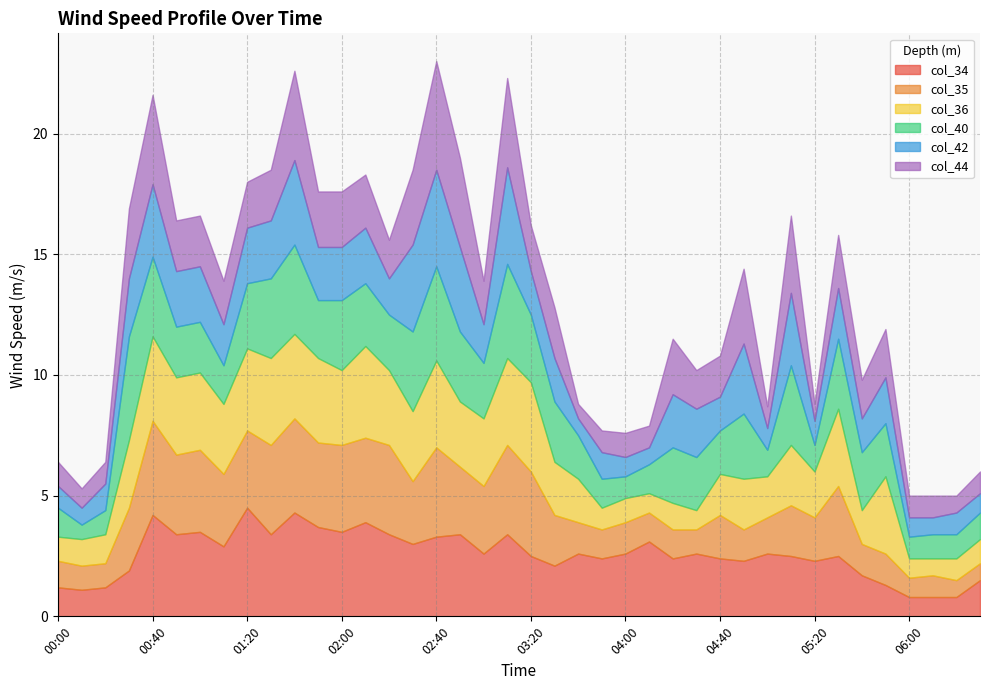

Which series has the largest total across all categories?

col_34